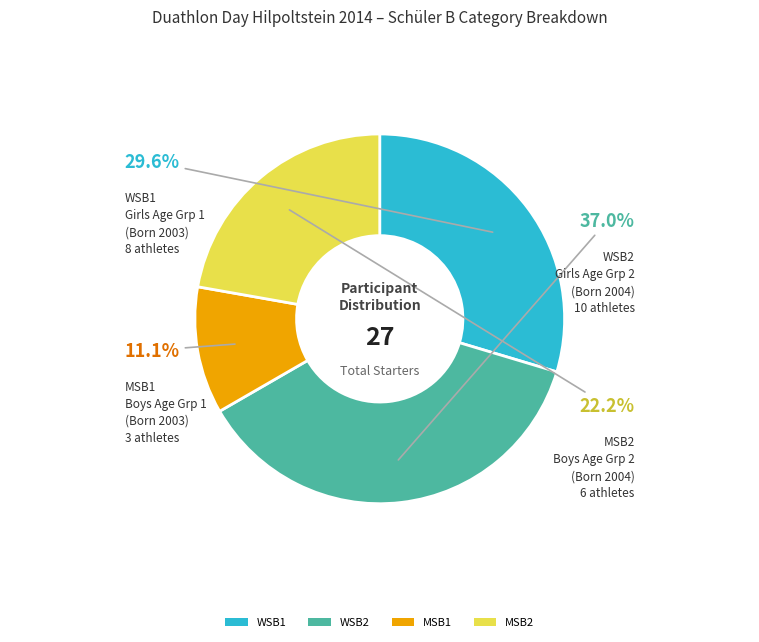

To the nearest percent, what portion does WSB1 represent?

30%